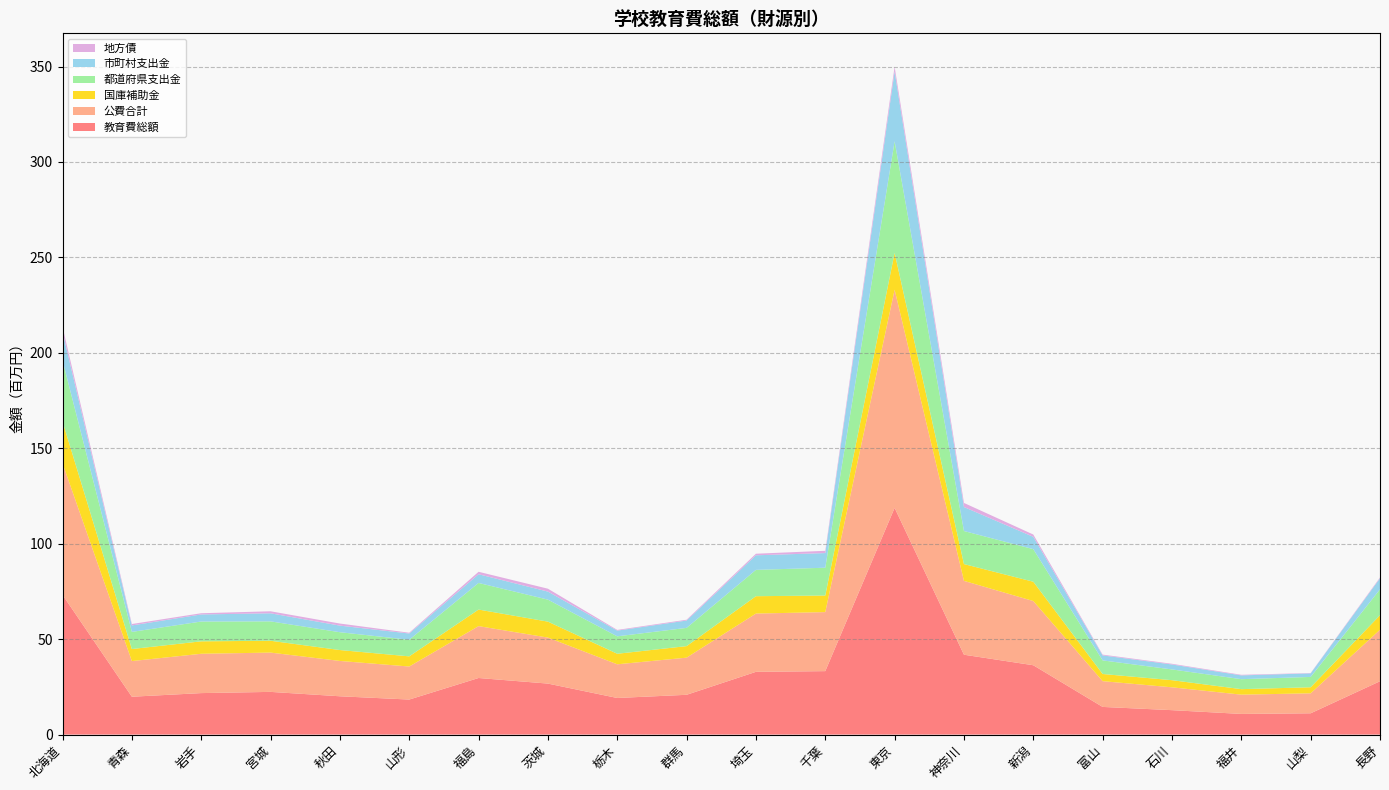

Reading right to left, extract all data points from this chart.

教育費総額: 27939354	11148974	10817667	12789735	14485545	36323237	41837345	118771392	33237021	32868528	20837215	19169823	26710681	29639781	18346124	20063654	22364369	21726682	19828544	73197231
公費合計: 26974774	10461489	10095220	11965157	13498237	33639276	38689296	114291317	30925382	30524358	19455019	17646924	24096890	27179554	17302361	18506356	20585946	20600542	18672552	68914423
国庫補助金: 7615960	3174831	2883261	3735038	3753807	10114294	8804297	19297140	8687023	9099660	6046459	5520095	8359170	8672549	5325602	5715765	6194035	6521366	6313242	21888182
都道府県支出金: 13562215	5414688	5226761	5641661	7124156	17070889	17312339	58458019	14570735	13791073	9560189	9130105	11529844	13941462	8695458	9335009	10167719	10374182	8982653	32016800
市町村支出金: 5796599	1871970	1985198	2588458	2620274	6454093	12572660	36536158	7667624	7633625	3848371	2996724	4207876	4565543	3281301	3455582	4224192	3704994	3376657	15009441
地方債: 420844	167365	308312	365850	398700	1205550	2134389	2533491	1189348	828050	423743	362816	1516626	1283681	402300	1092956	1056382	638700	740128	2613506